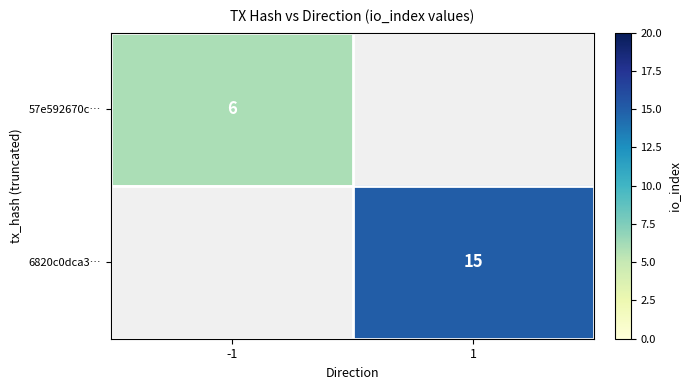

What is the smallest value displayed?

6.0